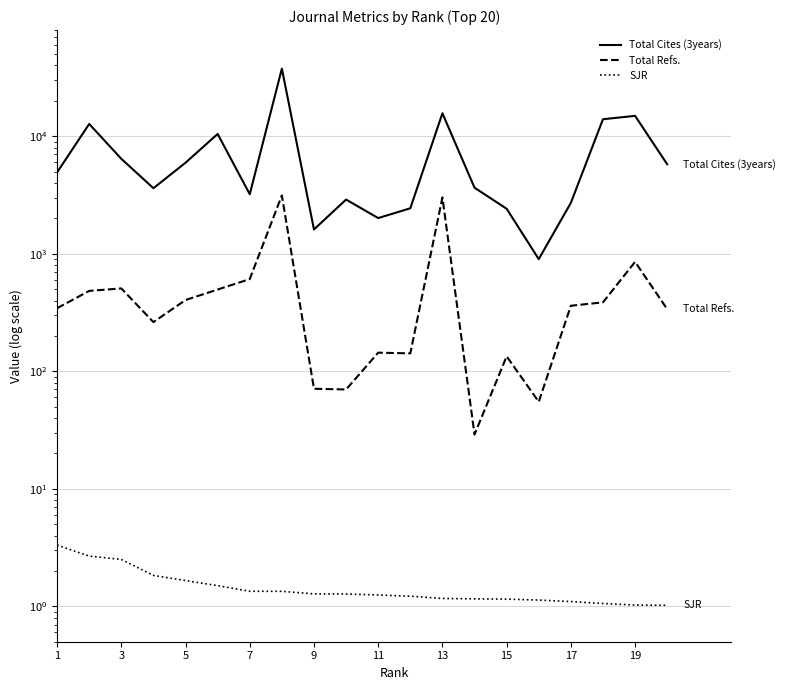

The value of Total Refs. at 1 is 553.2. True or false?

False